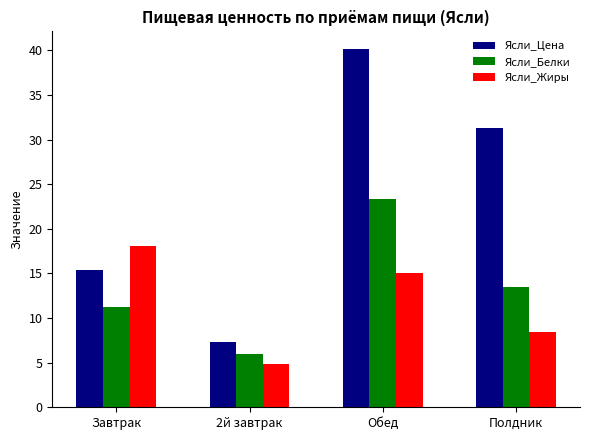

Are the bars grouped side by side (vs. stacked)?

Yes